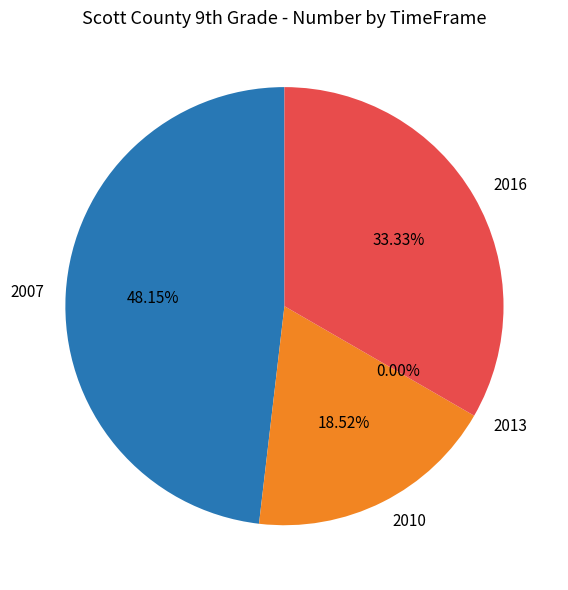

To the nearest percent, what is the average slice percentage?

25%